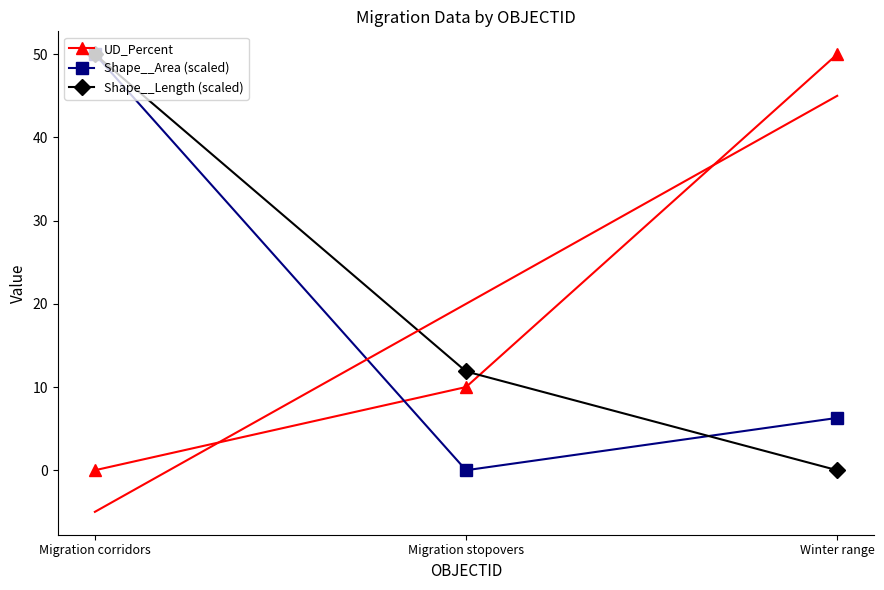

Which label corresponds to the smallest value in the chart?

Migration corridors